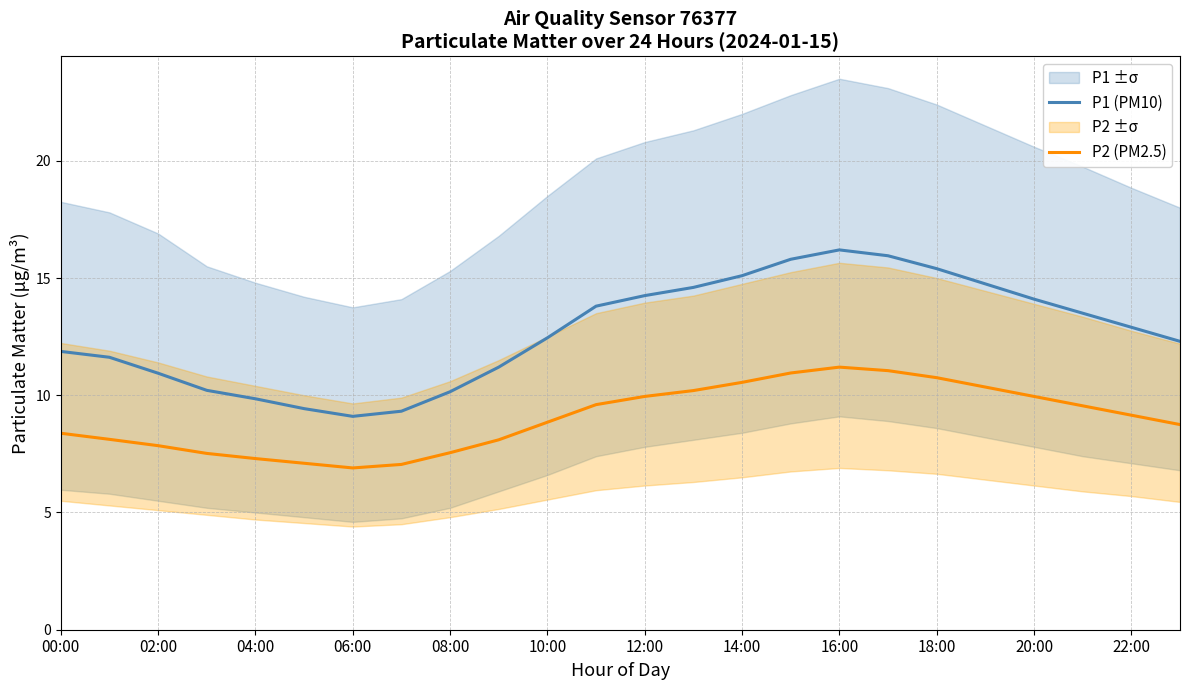

The P1 (PM10) series shows 17.3 at 10:00. True or false?

False